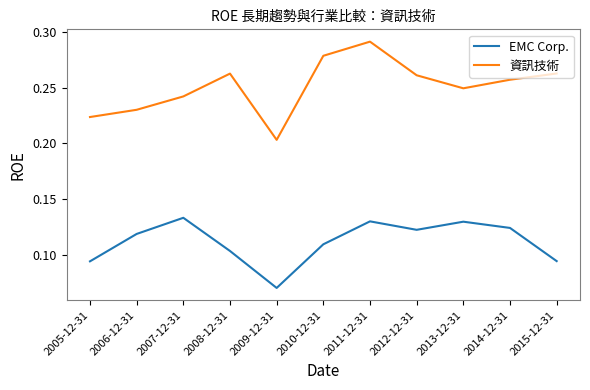

What position from the right is 2006-12-31?

10